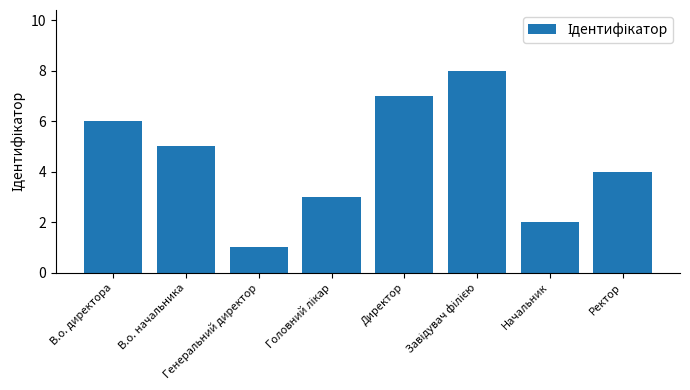

What is the maximum value shown in the chart?

8